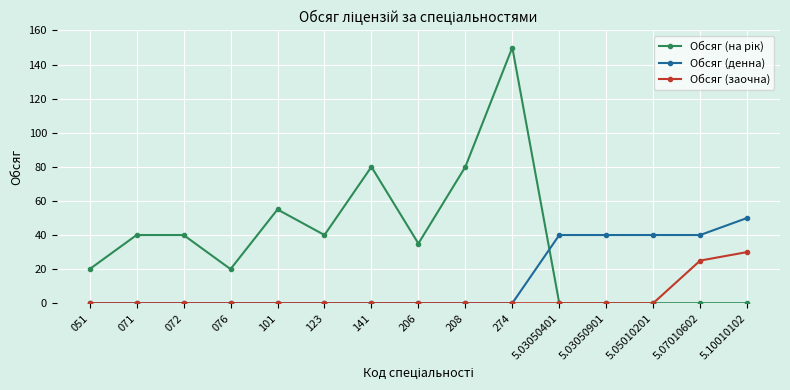

At which category is the sum across all series the highest?

274